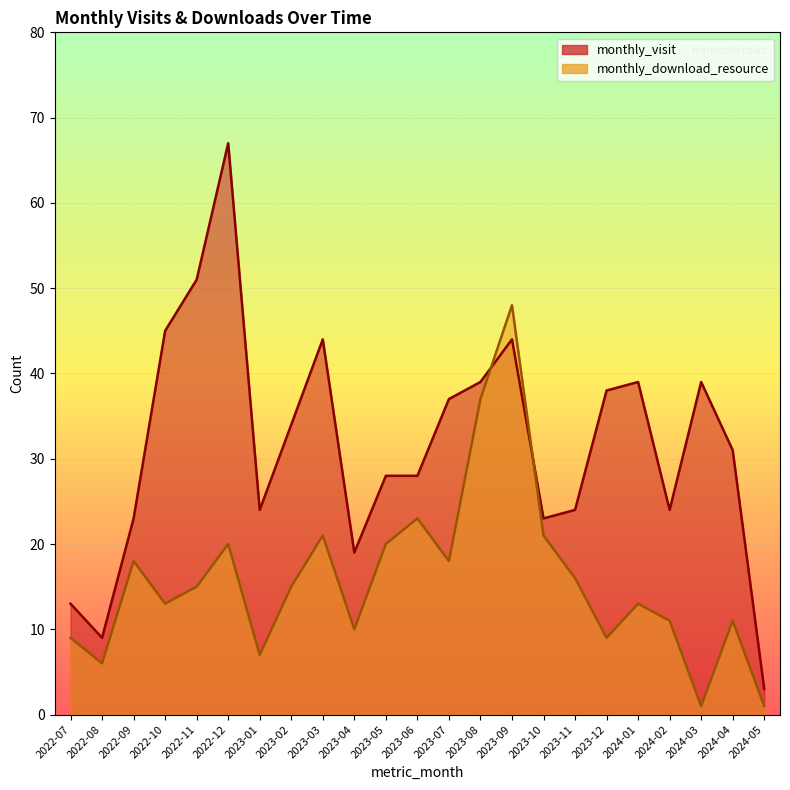

What is the label of the 7th point from the right?

2023-11